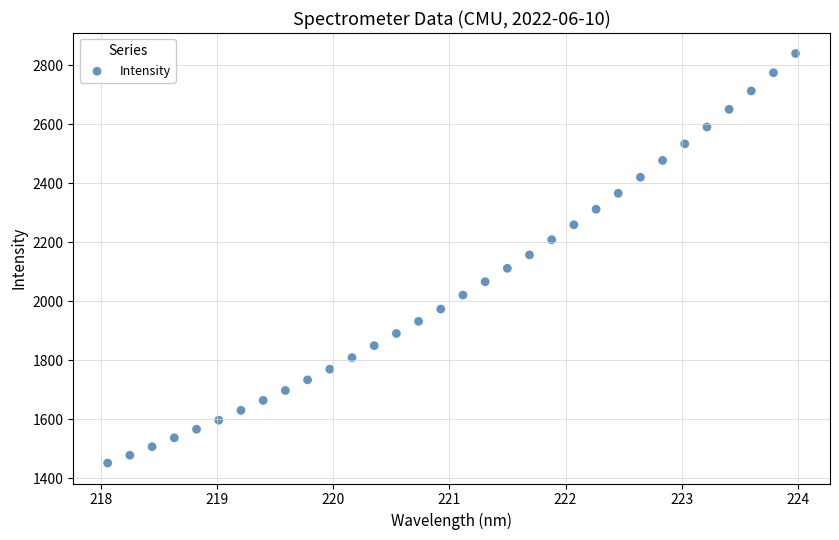

What is the range of X values (max minus min)?

5.9